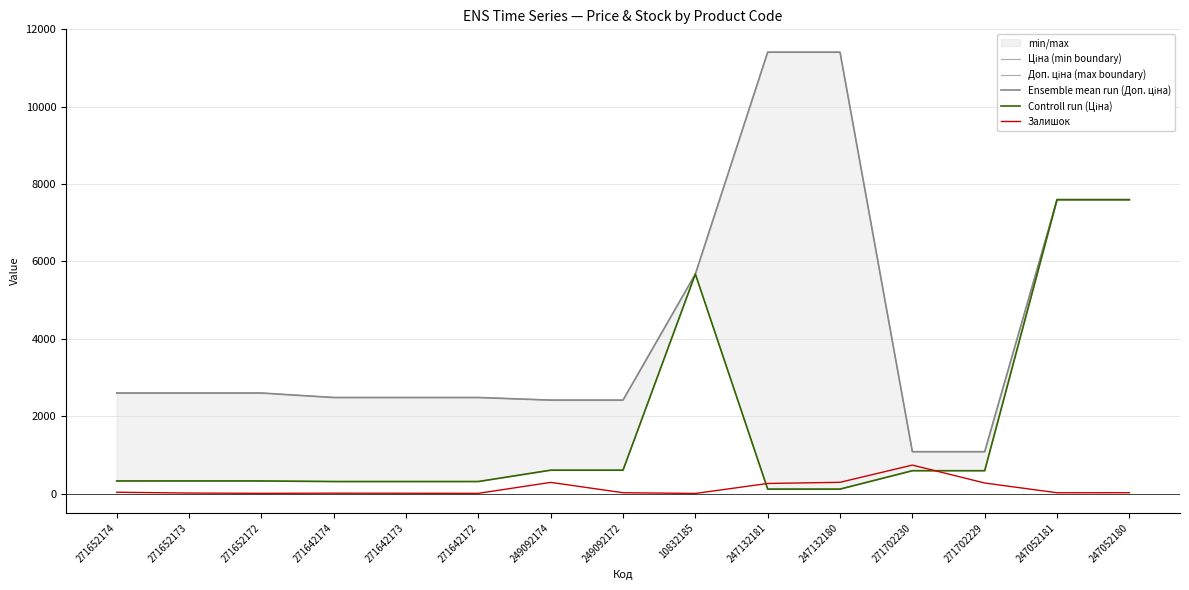

True or false: Controll run (Ціна) and Ціна (min boundary) intersect in this chart.

False